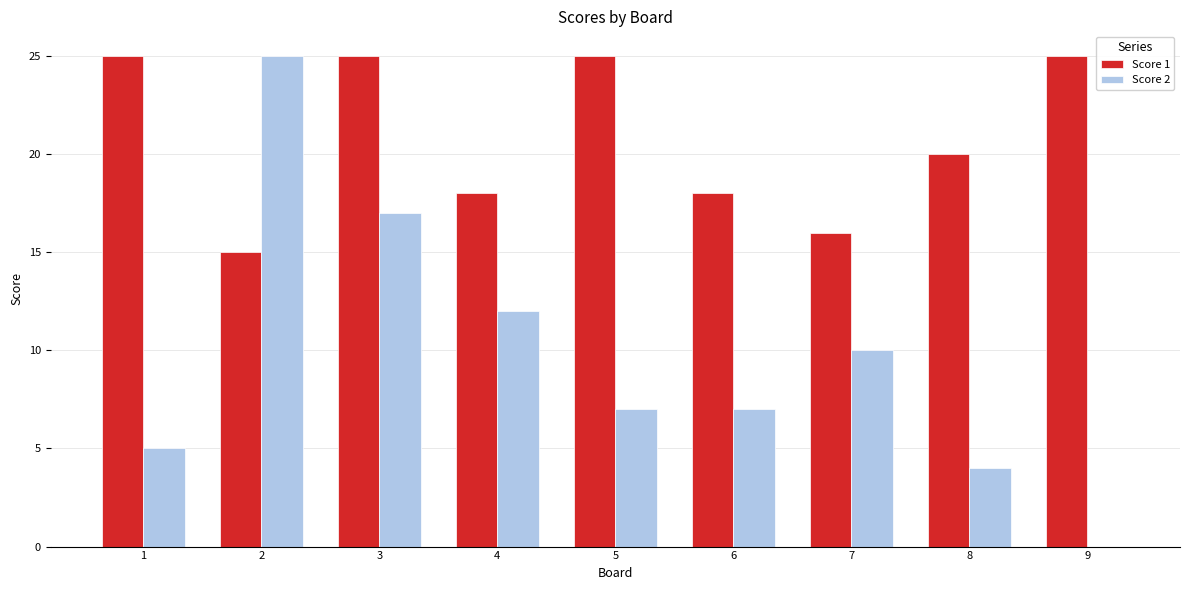

What is the maximum value shown in the chart?

25